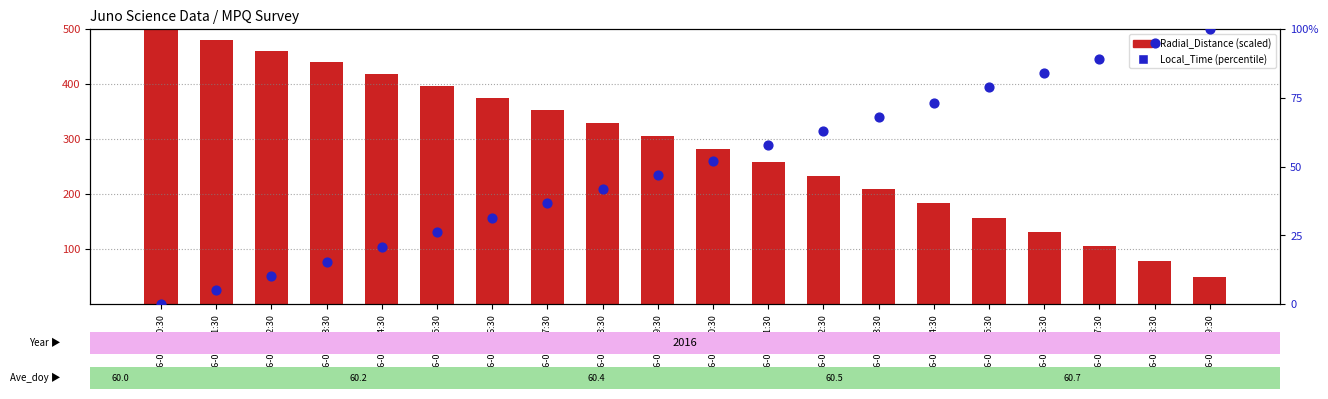

Which series reaches the minimum Y coordinate?

Local_Time (percentile)